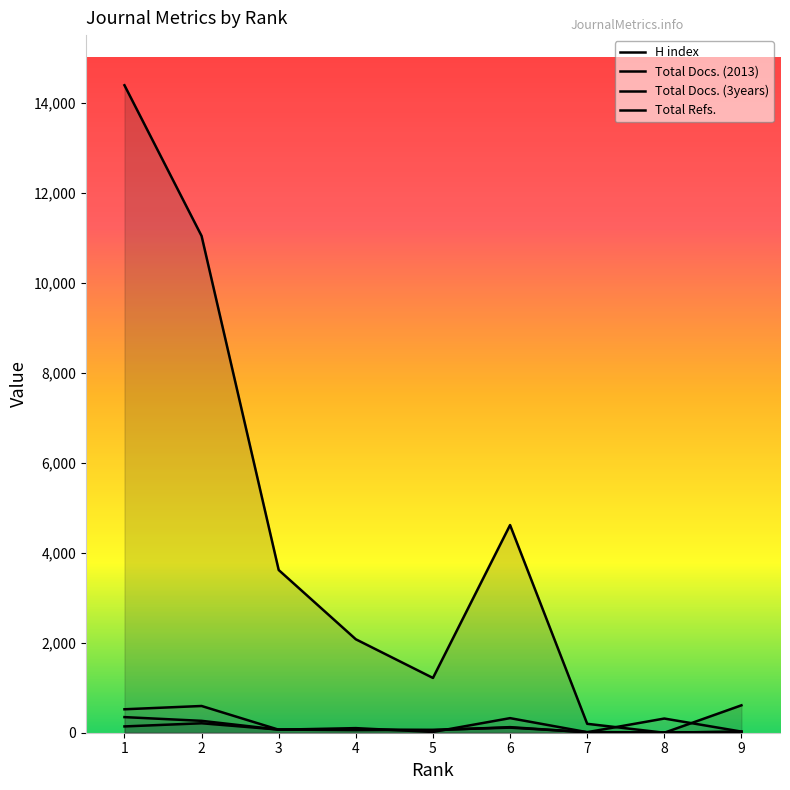

Which series has the largest total across all categories?

Total Refs.